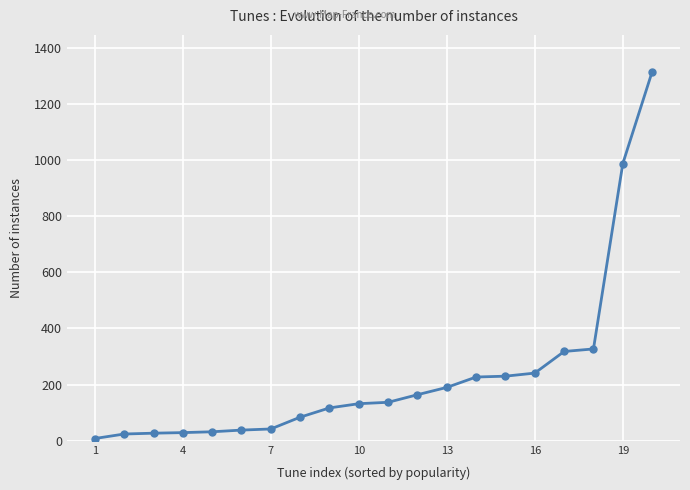

What is the average value?

233